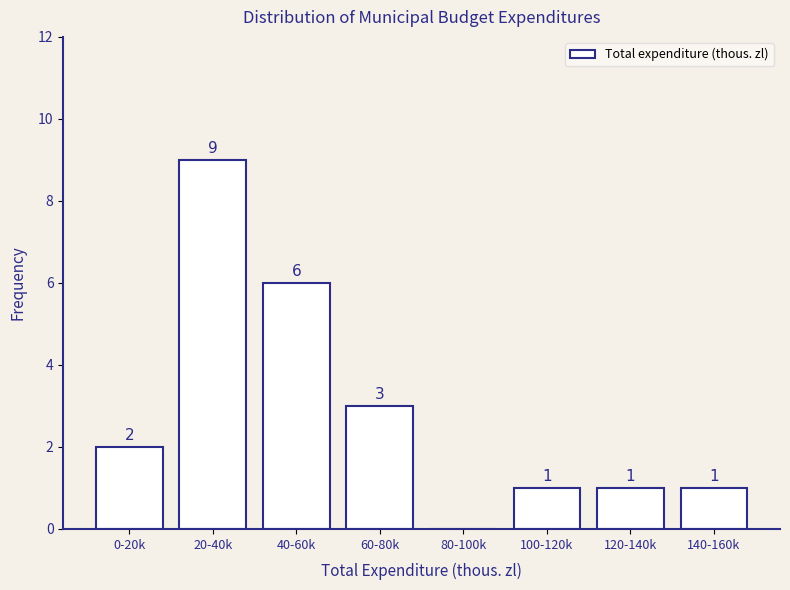

Reading left to right, extract all data points from this chart.

0-20k=2	20-40k=9	40-60k=6	60-80k=3	80-100k=0	100-120k=1	120-140k=1	140-160k=1